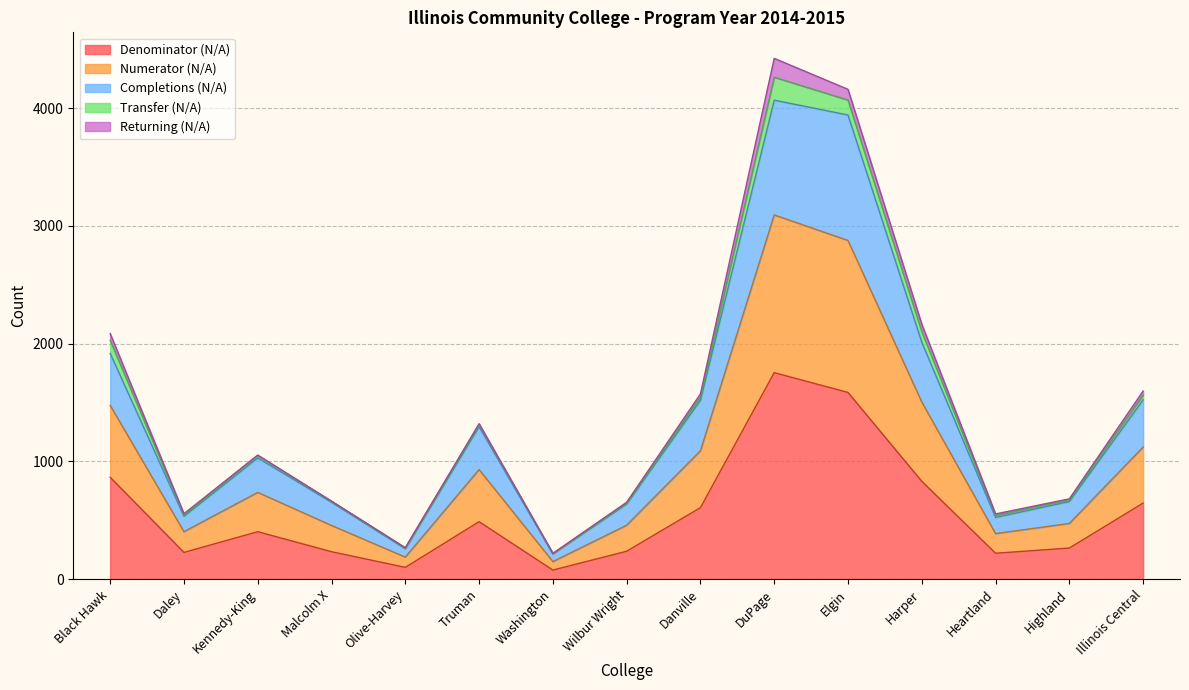

What is the highest value of the Denominator (N/A) series?

1754